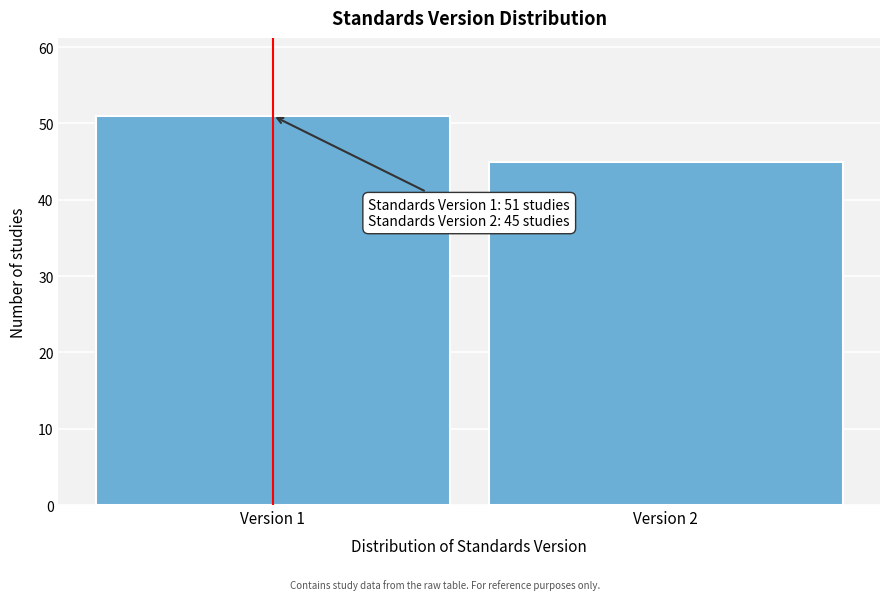

Reading right to left, transcribe all the data shown in this chart.

45	51